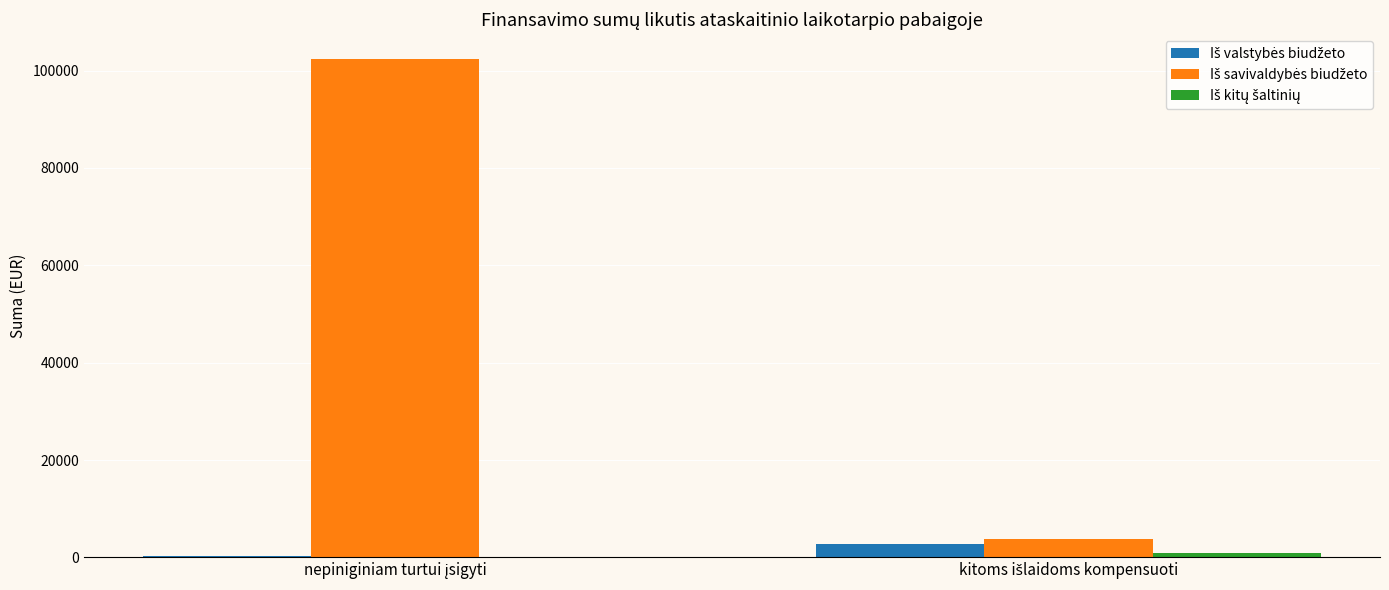

What is the maximum value shown in the chart?

102361.0